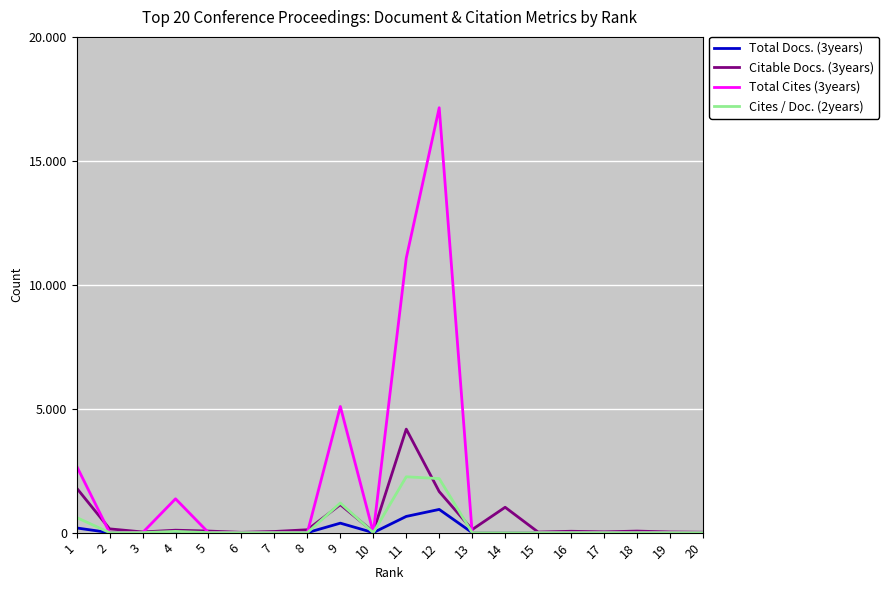

Which series has the widest spread of values?

Total Cites (3years)